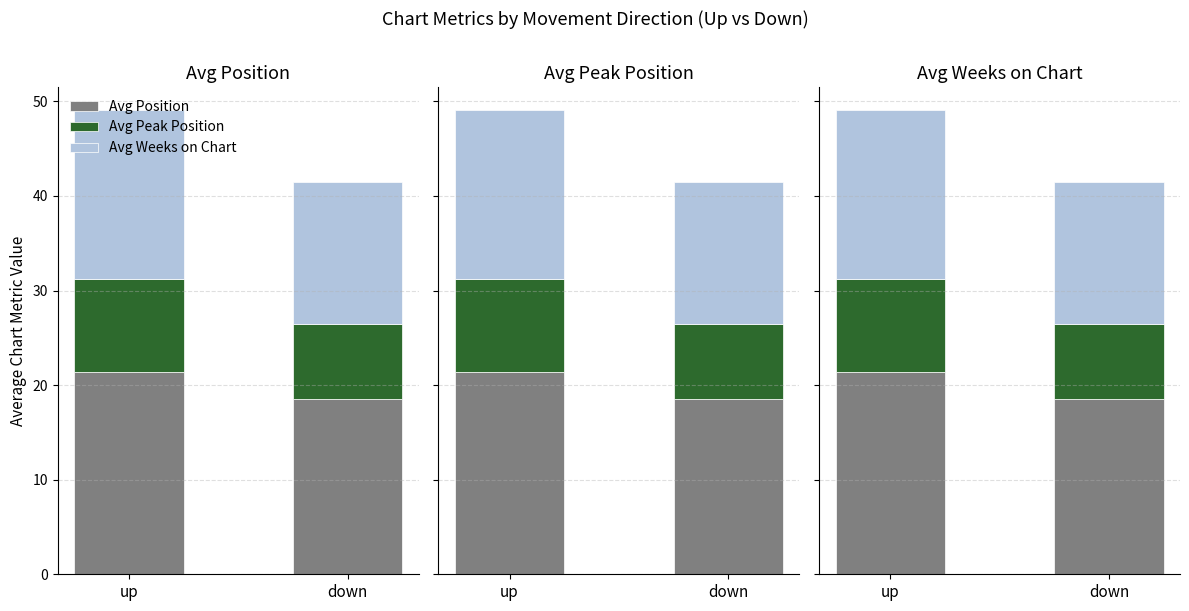

Does the chart contain any negative values?

No